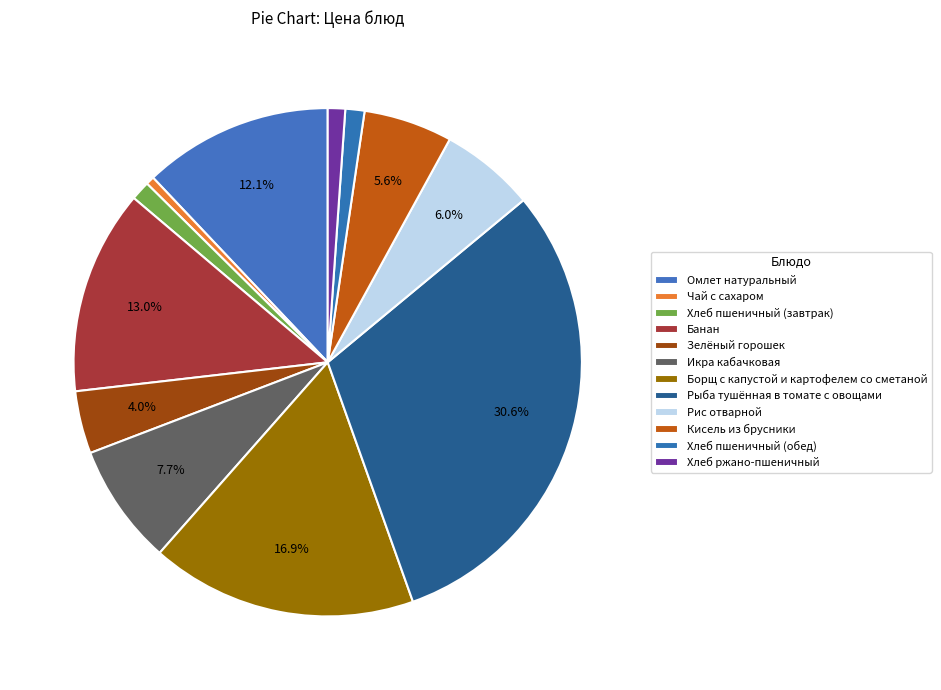

How many segments does this pie chart have?

12